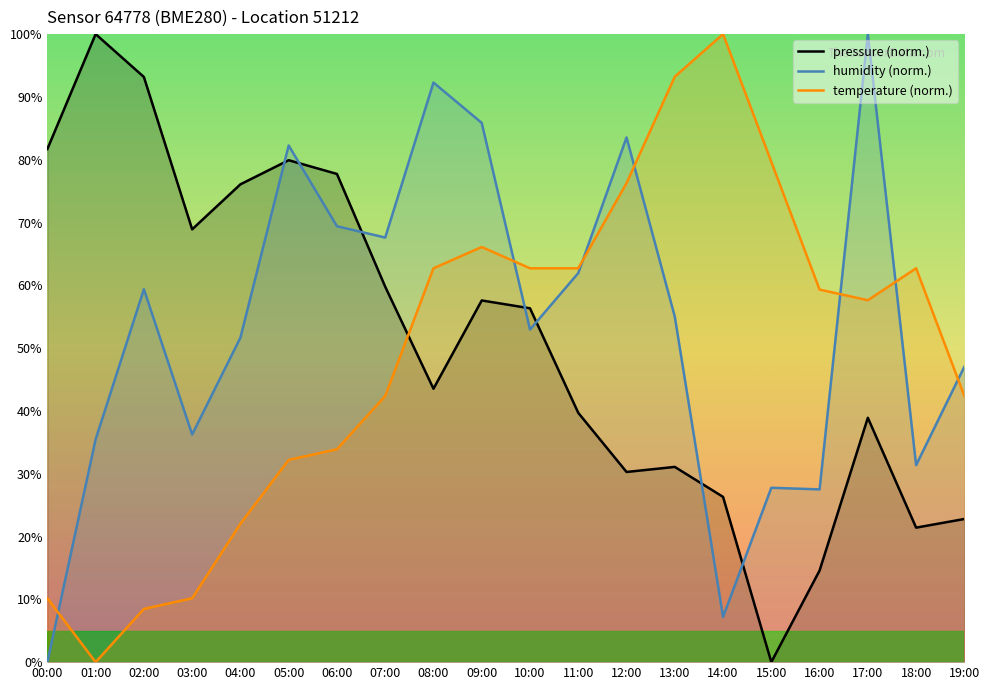

Where does the humidity (norm.) series first go above 55?

02:00